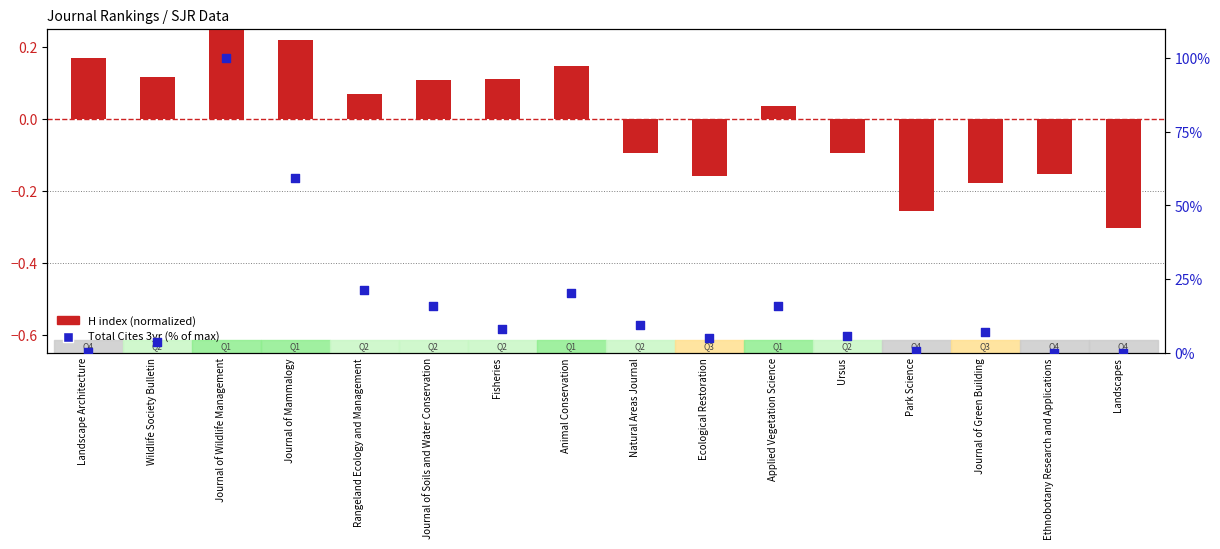

Which series has the largest total across all categories?

Total Cites 3yr (% of max)